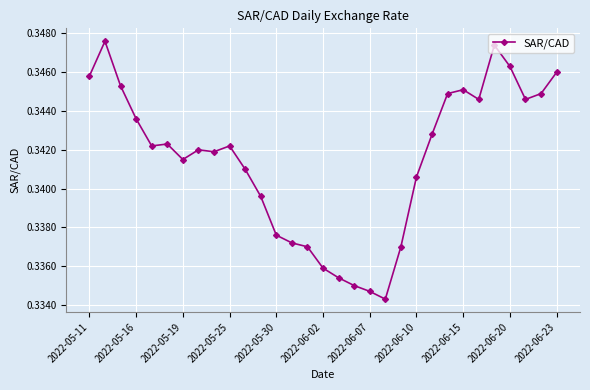

True or false: the data has more than 2 interior local peaks.

True